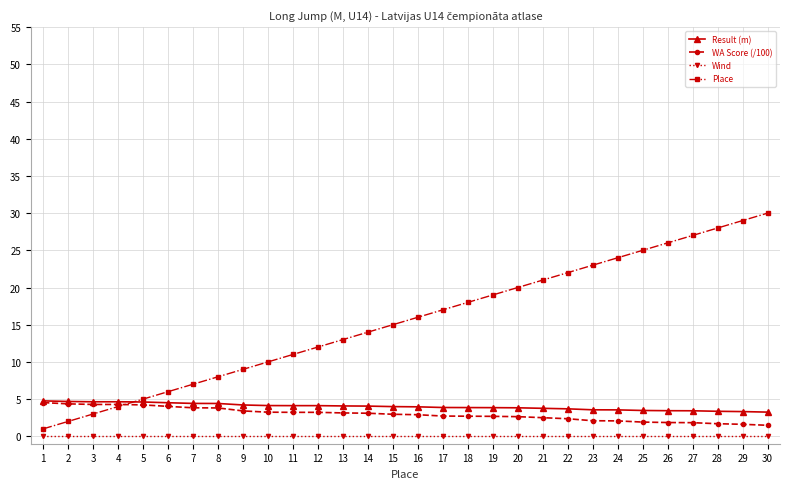

What is the maximum value for Place?

30.0